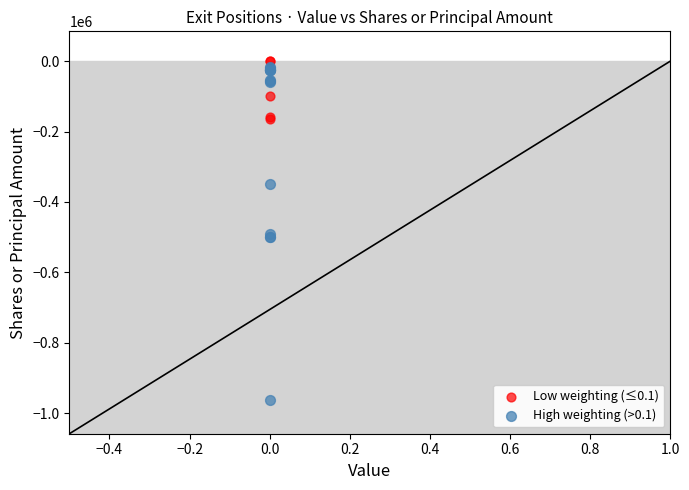

Which series contains the lowest Y value?

High weighting (>0.1)